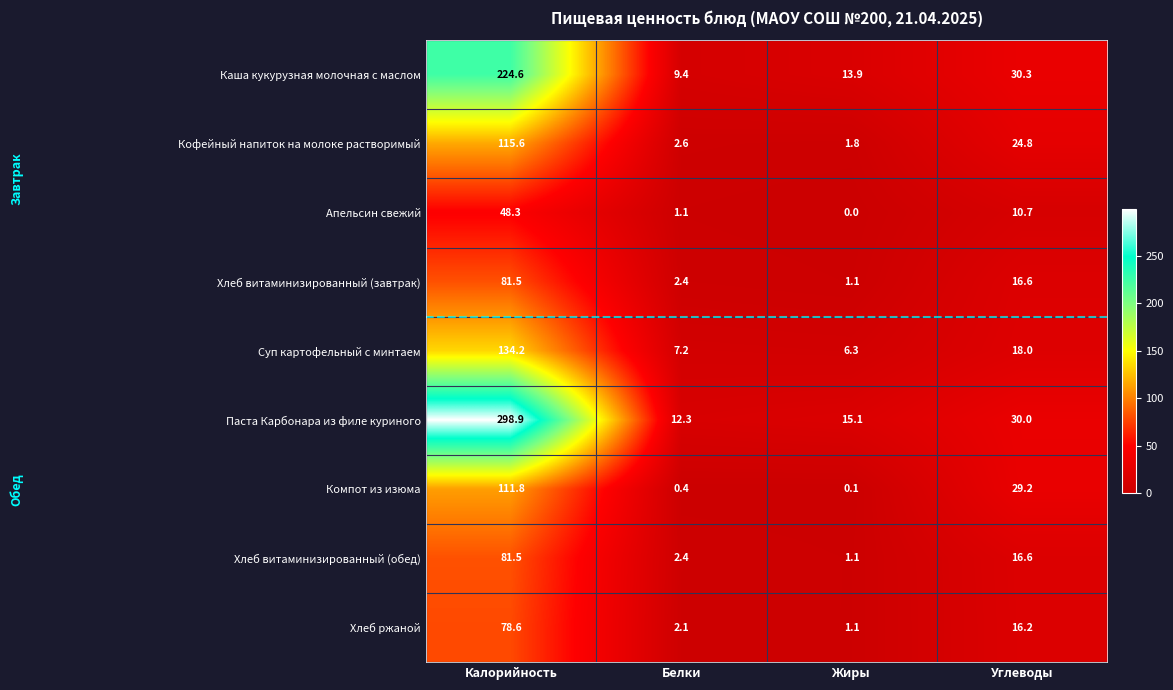

What is the total value across all series at Жиры?

40.5